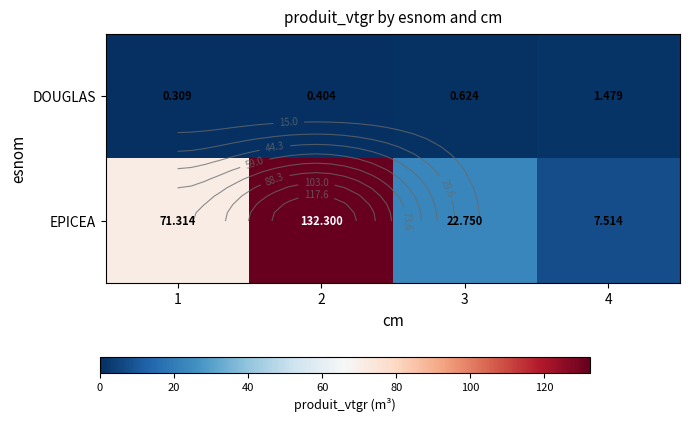

The value of EPICEA at 2 is 132.3. True or false?

True